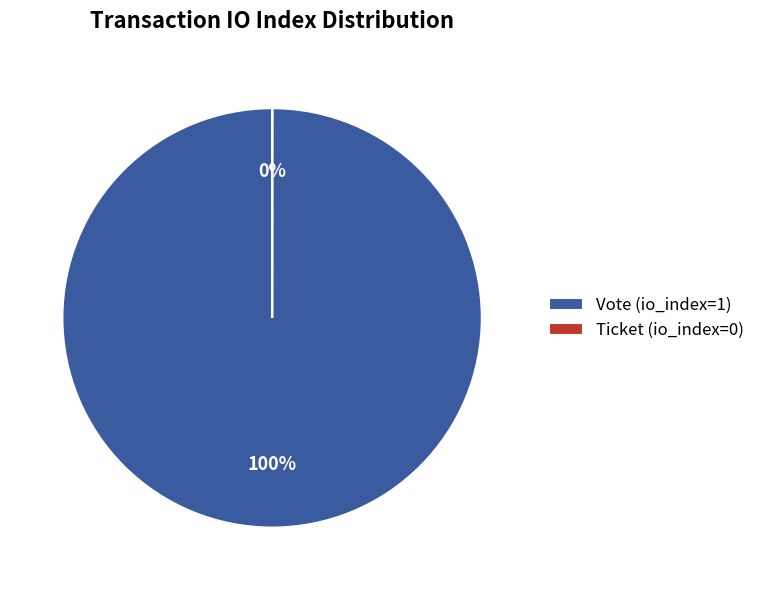

Is there a majority slice in this chart?

Yes